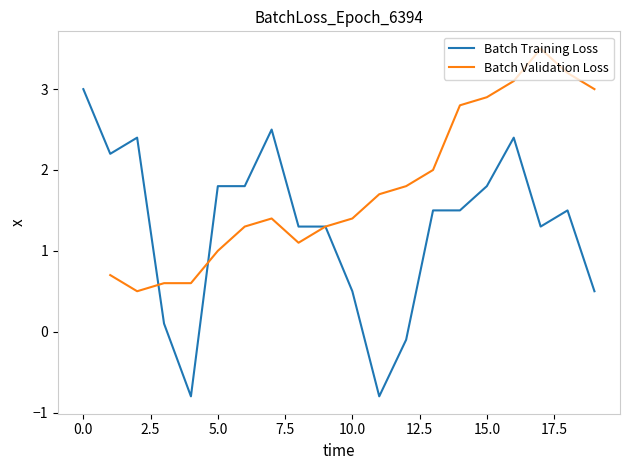

What are all the series names shown in the legend?

Batch Training Loss, Batch Validation Loss